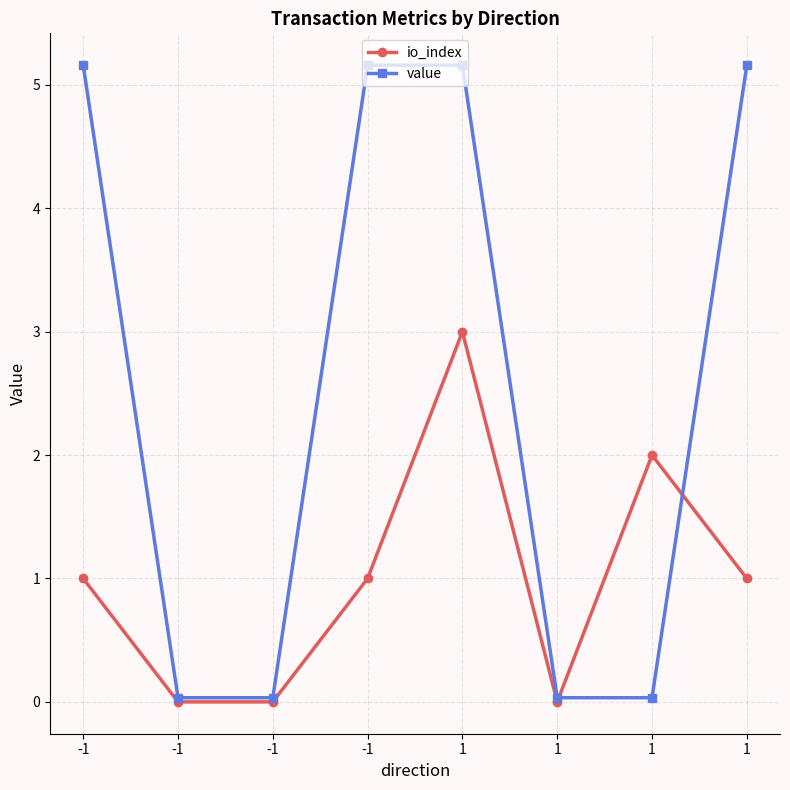

How many lines are shown in the chart?

2